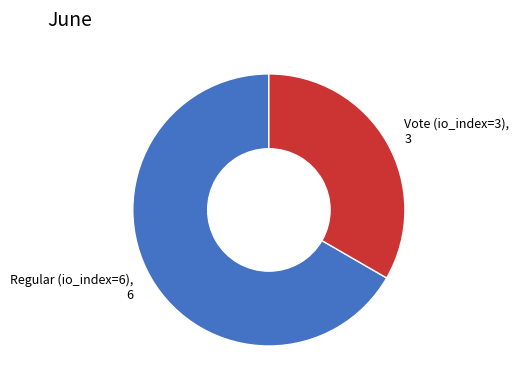

The Vote (io_index=3) slice represents 28% of the pie. True or false?

False